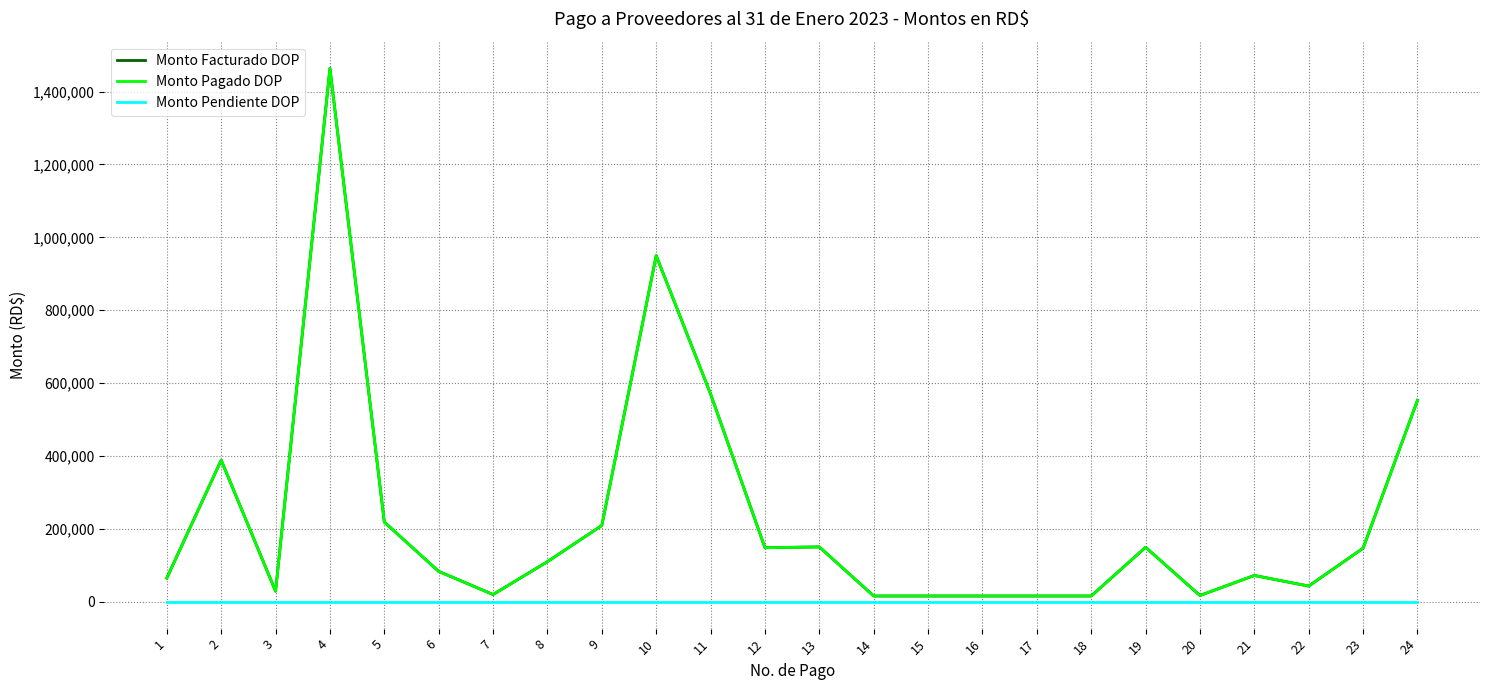

At which label does Monto Pendiente DOP reach its peak?

1